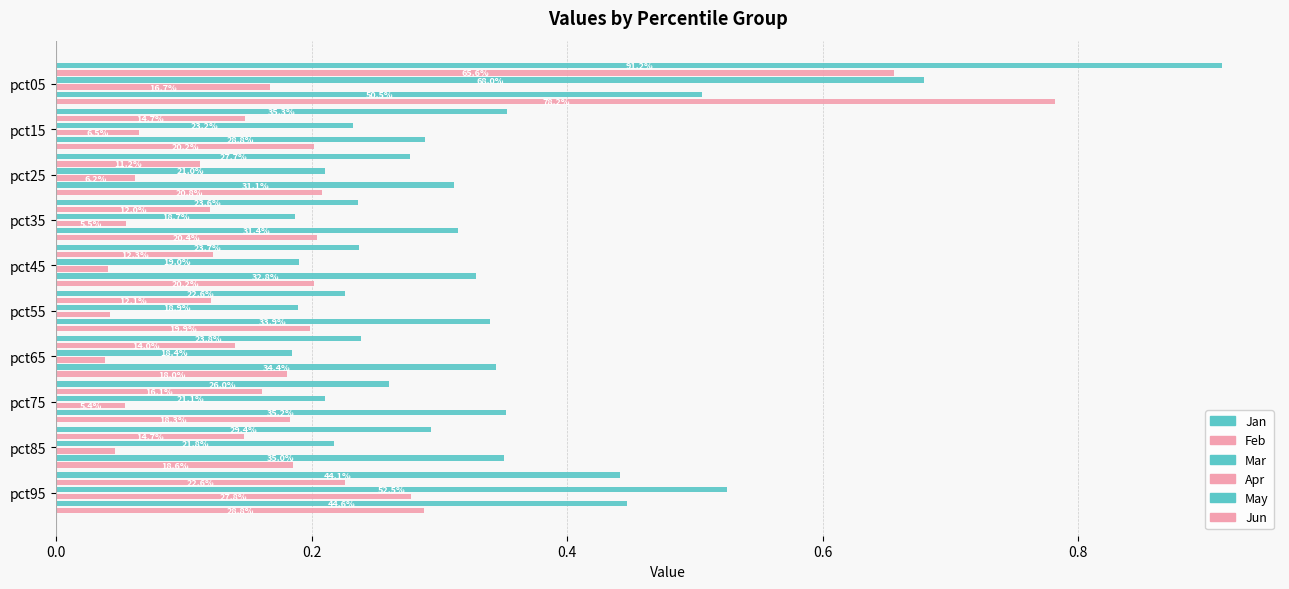

True or false: Apr has a value of 0.1 at pct15.

True